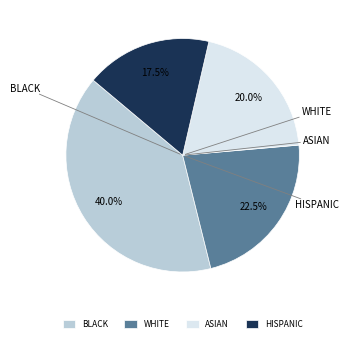

What is the ratio of the value at BLACK to the value at ASIAN?

2.0